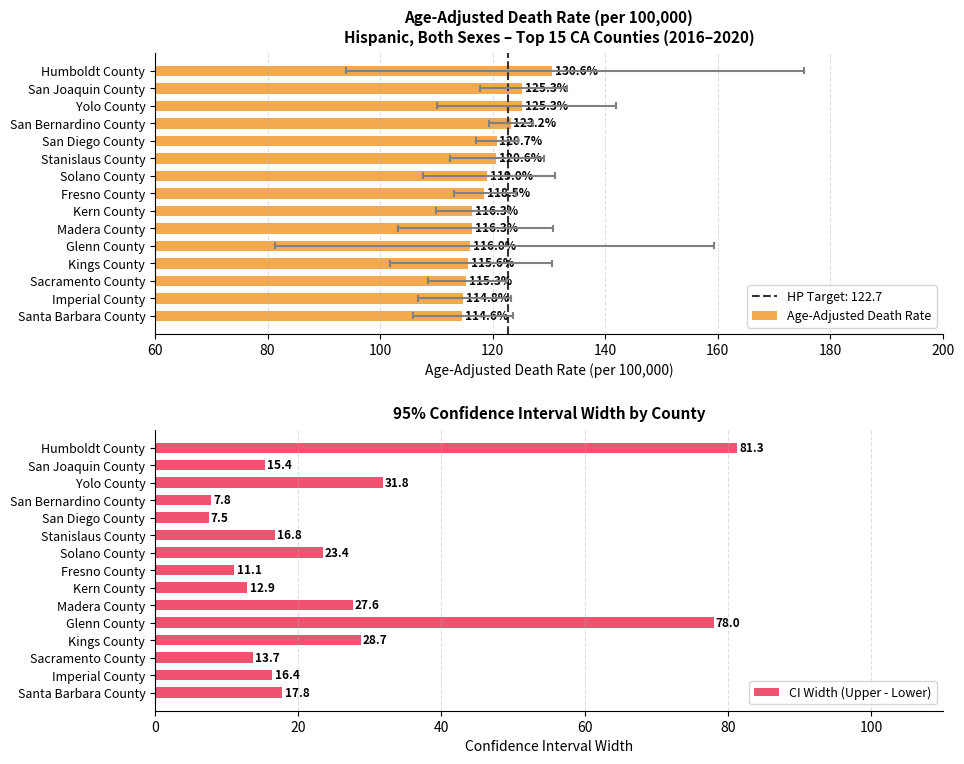

What is the smallest value displayed?

7.5